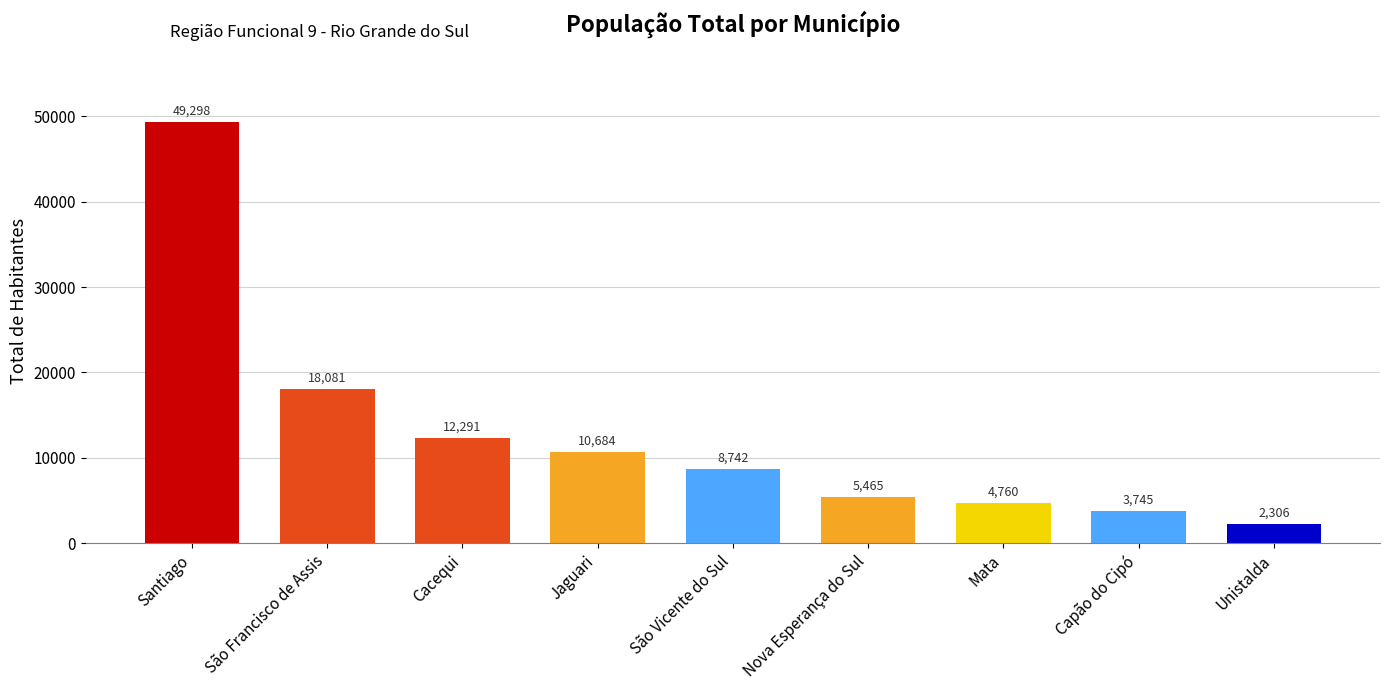

What is the change in value from Jaguari to Capão do Cipó?

-6939